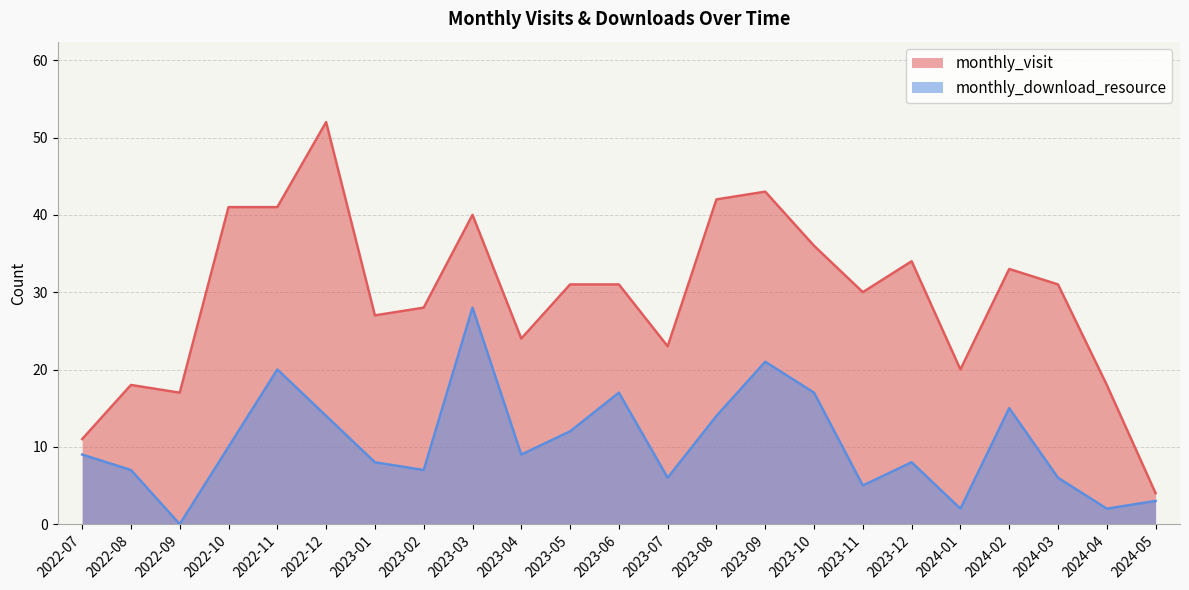

Rank the series by their average value, from highest to lowest.

monthly_visit, monthly_download_resource